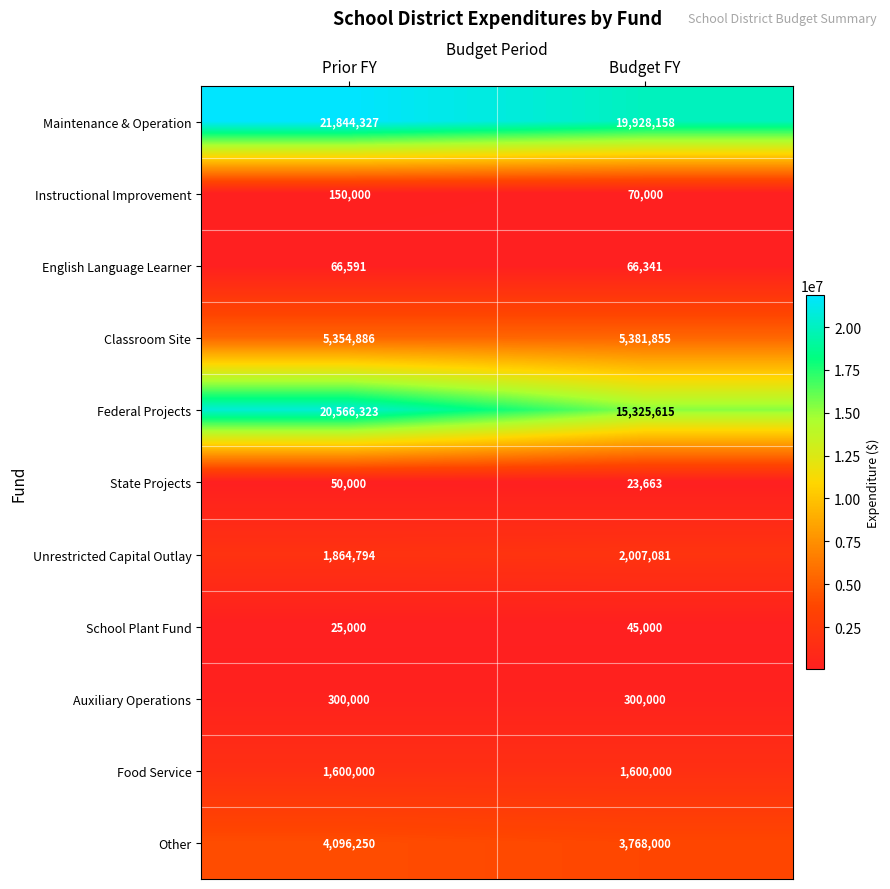

Which series has the largest total across all categories?

Maintenance & Operation